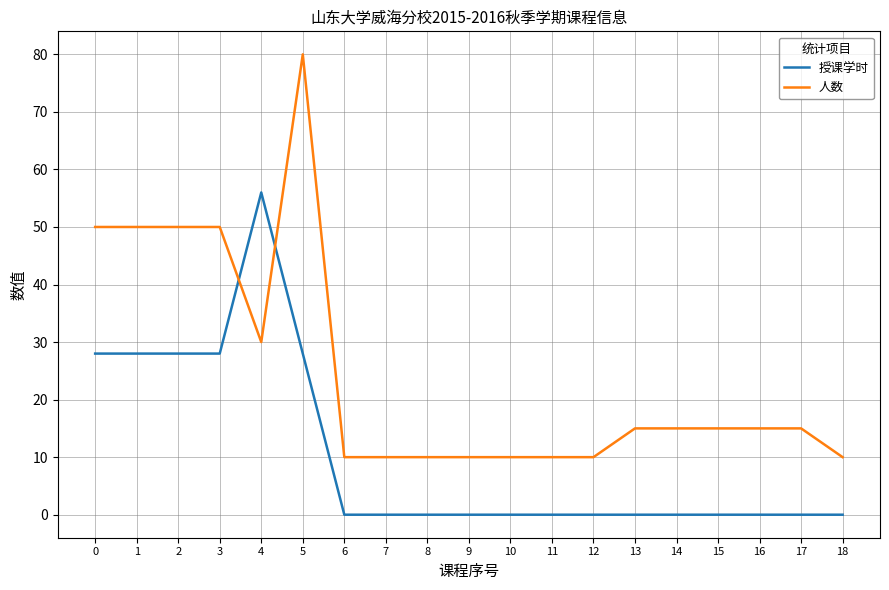

True or false: 人数 has more than 0 points higher than both neighbors.

True